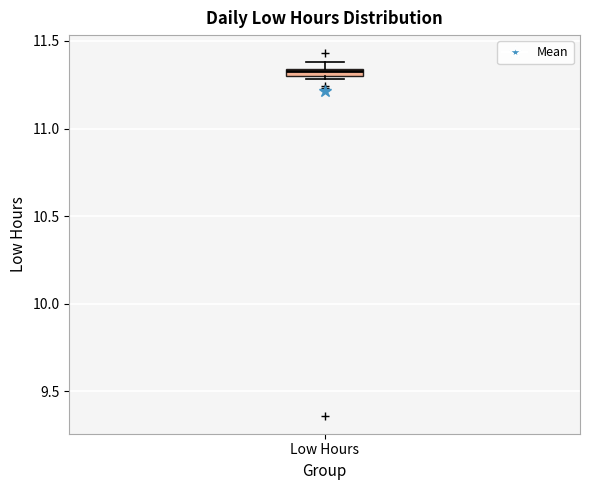

Where is the lower edge of the box for Low Hours on the y-axis? The values are not printed on the chart, so give them approximately, as read against the axis.

11.30